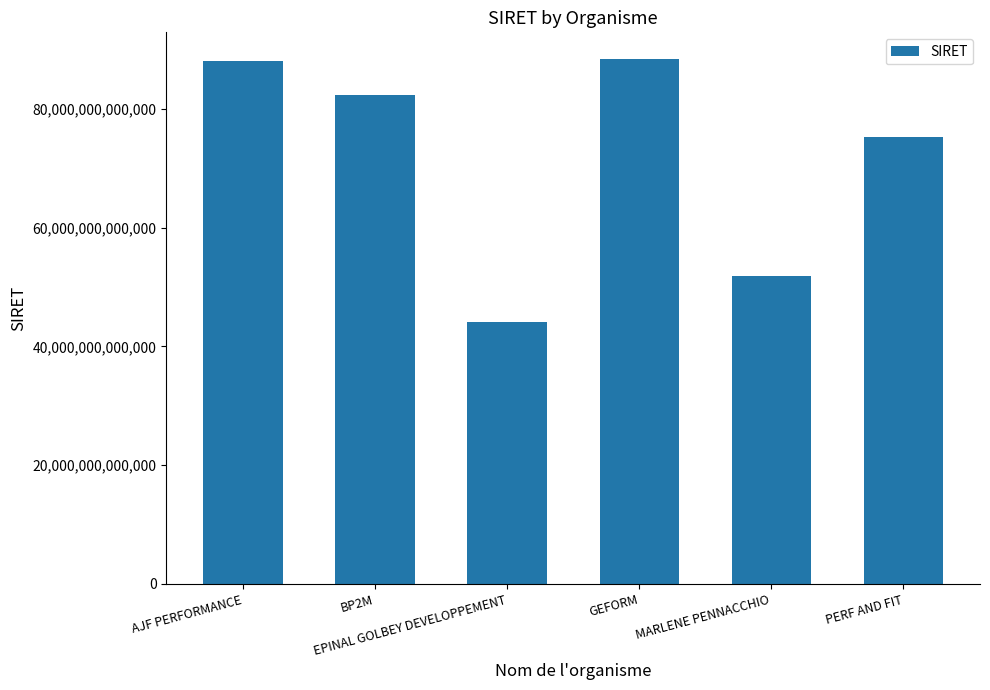

At which label is the value closest to 66295999250016?

PERF AND FIT